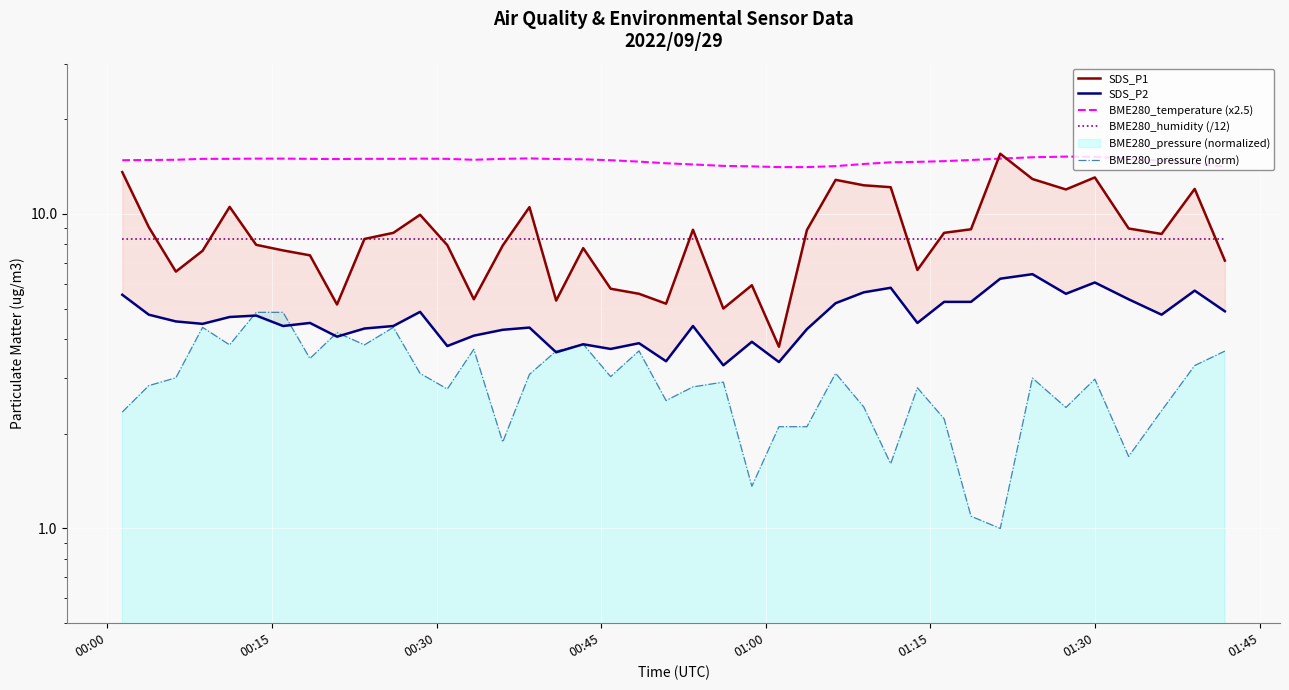

Rank the series by their maximum value, from highest to lowest.

SDS_P1, BME280_temperature (x2.5), BME280_humidity (/12), SDS_P2, BME280_pressure (norm)